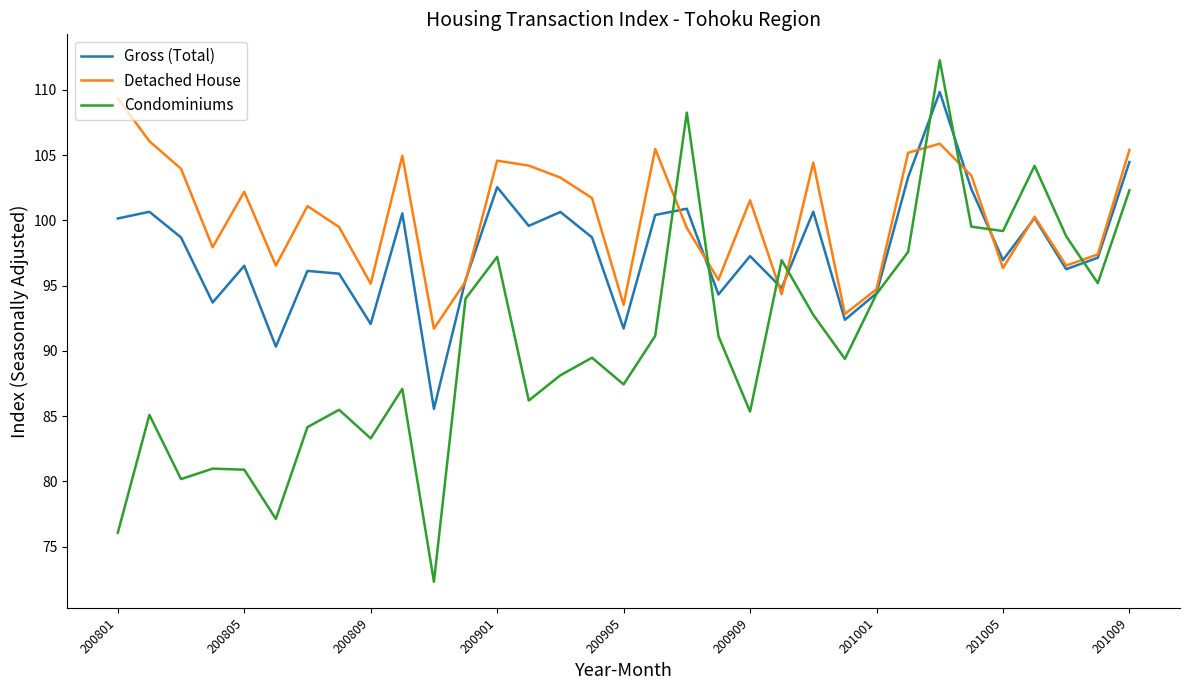

Which series has the widest spread of values?

Condominiums